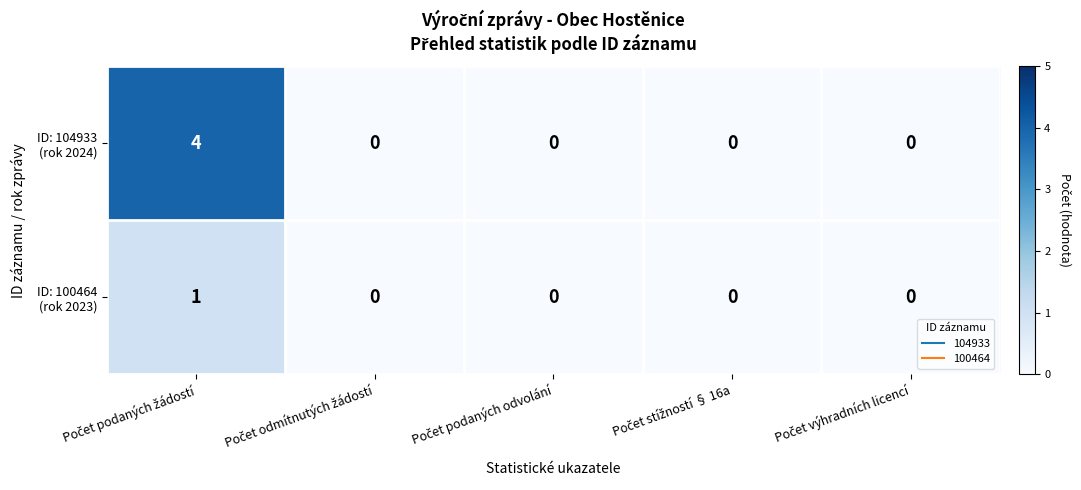

What is the greatest value displayed?

4